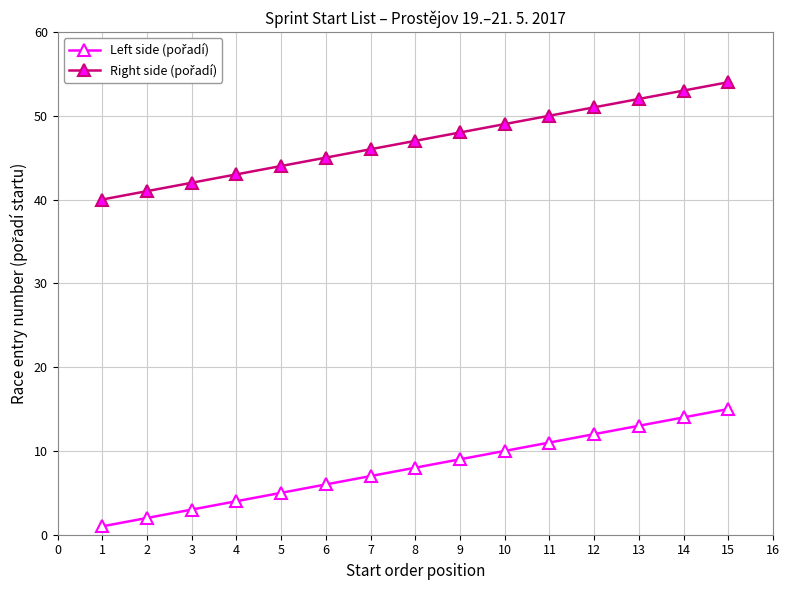

What is the maximum value shown in the chart?

54